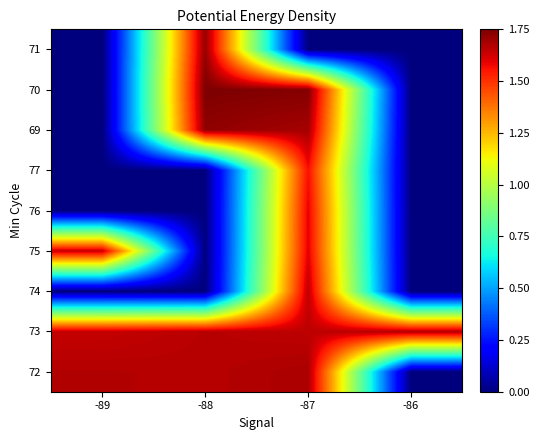

Reading left to right, extract all data points from this chart.

72: -89=1.7	-88=1.7	-87=1.7	-86=0.0
73: -89=1.6	-88=1.7	-87=1.7	-86=1.7
74: -89=0.0	-88=0.0	-87=1.6	-86=0.0
75: -89=1.6	-88=0.0	-87=1.6	-86=0.0
76: -89=0.0	-88=0.0	-87=1.6	-86=0.0
77: -89=0.0	-88=0.0	-87=1.6	-86=0.0
69: -89=0.0	-88=1.7	-87=1.7	-86=0.0
70: -89=0.0	-88=1.8	-87=1.7	-86=0.0
71: -89=0.0	-88=1.7	-87=0.0	-86=0.0